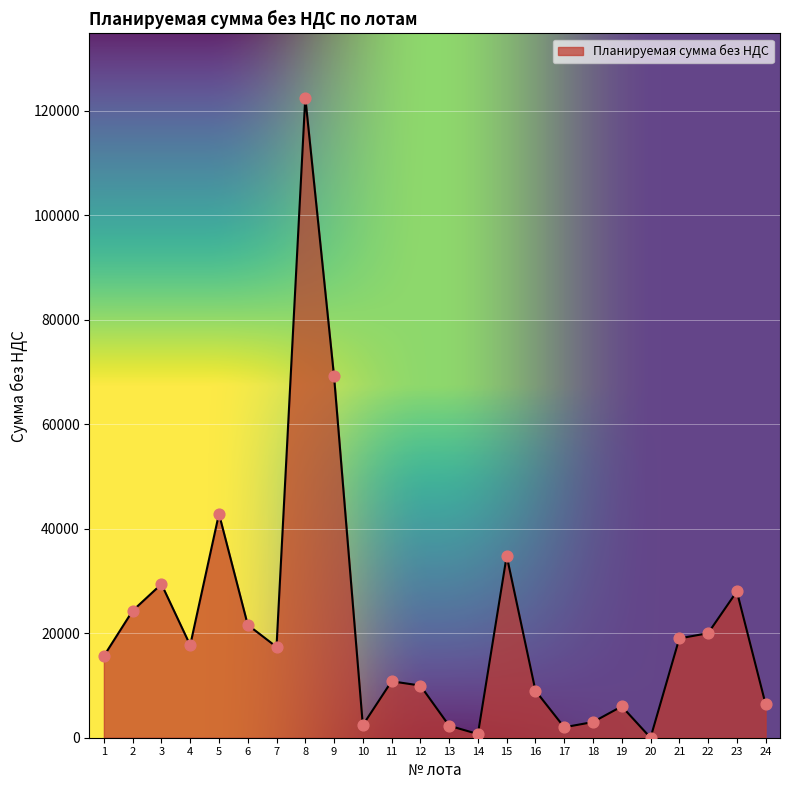

What is the ratio of the value at 21 to the value at 8?

0.2